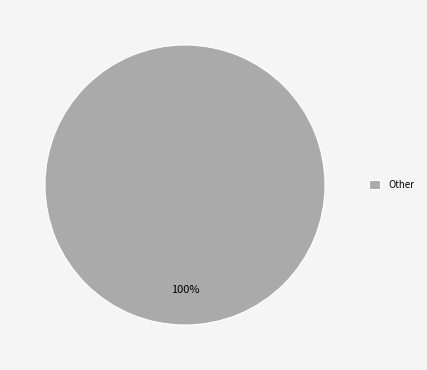

Rank the categories by value from lowest to highest.

Other